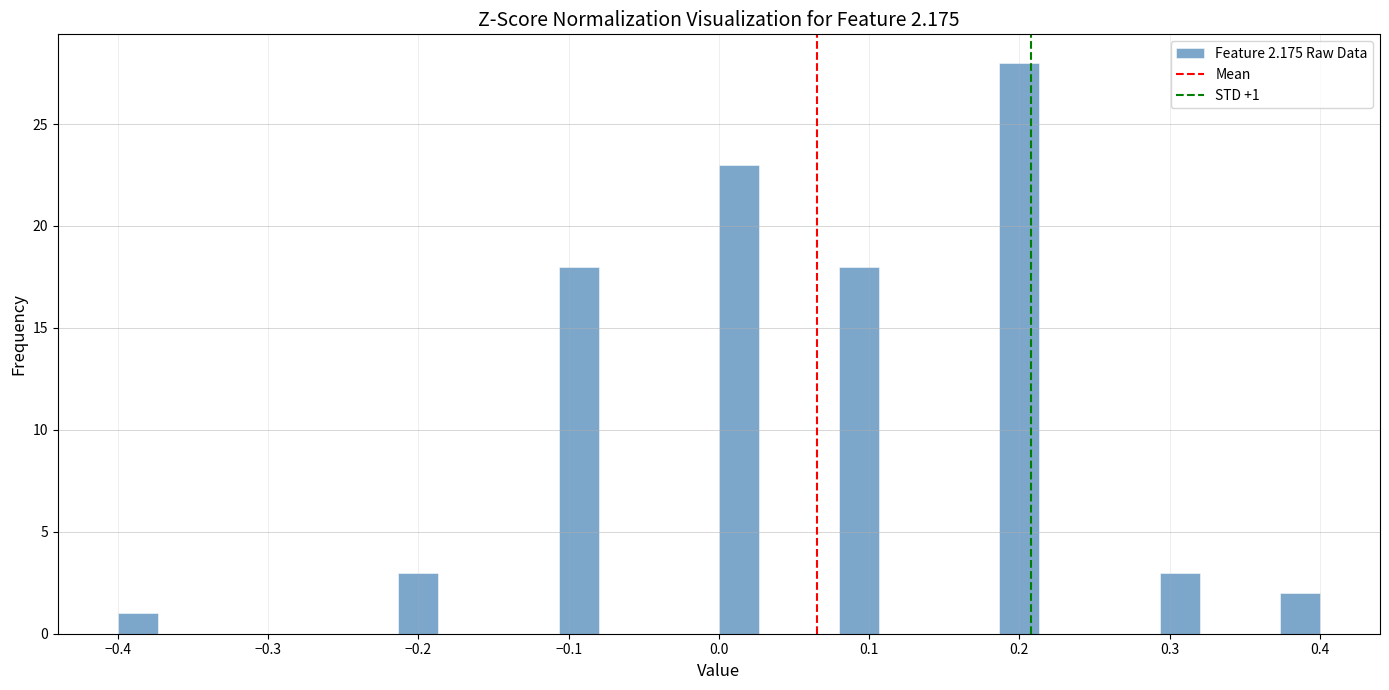

Around what value on the x-axis is the tallest bar? Give the approximate position of its centre, as read against the axis.

0.20